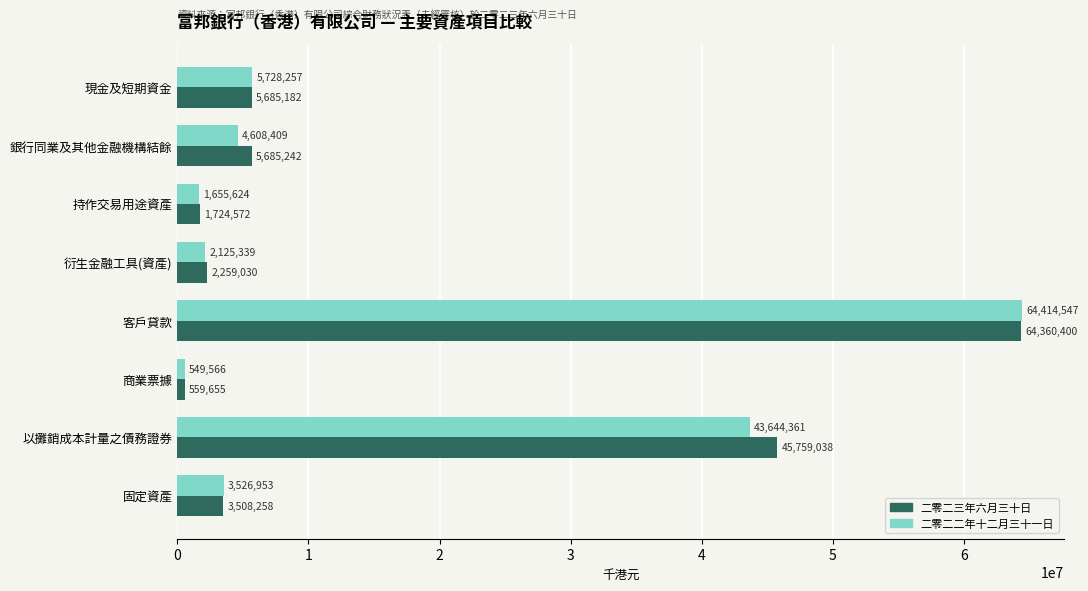

Which series has the widest spread of values?

二零二二年十二月三十一日